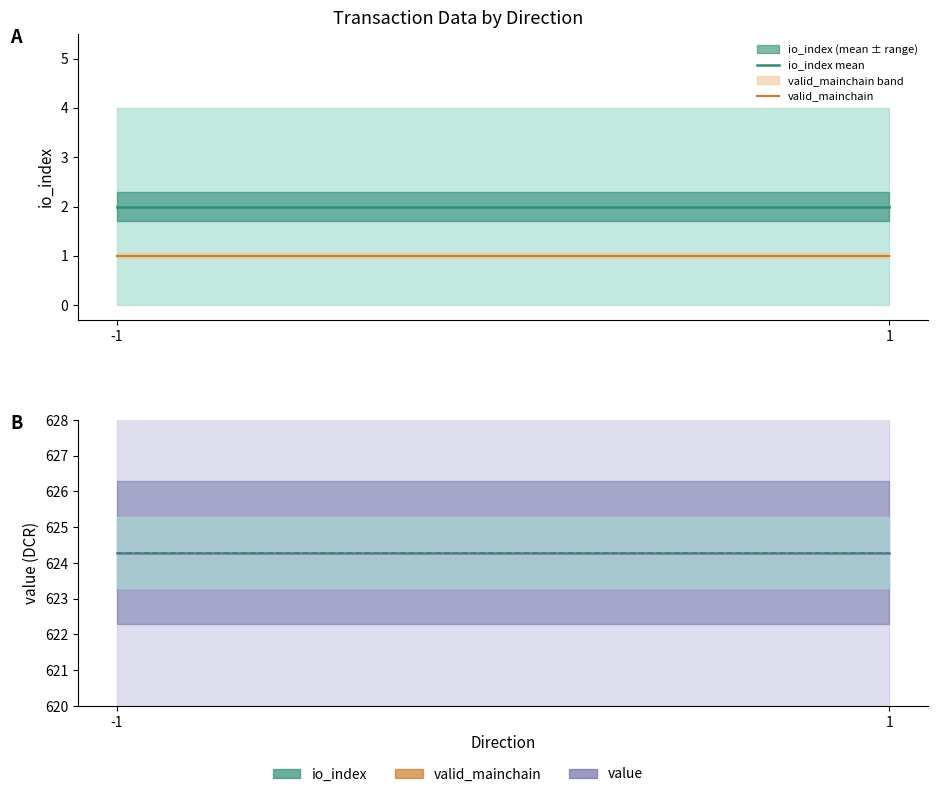

Reading left to right, list all the values displayed in this chart.

io_index: -1=0.0	-1=0.0	-1=0.0	-1=0.0	-1=0.0	1=0.0	1=4.0	1=1.0	1=2.0	1=3.0
value: -1=624.3	-1=624.3	-1=624.3	-1=624.3	-1=624.3	1=624.3	1=624.3	1=624.3	1=624.3	1=624.3
valid_mainchain: -1=1.0	-1=1.0	-1=1.0	-1=1.0	-1=1.0	1=1.0	1=1.0	1=1.0	1=1.0	1=1.0